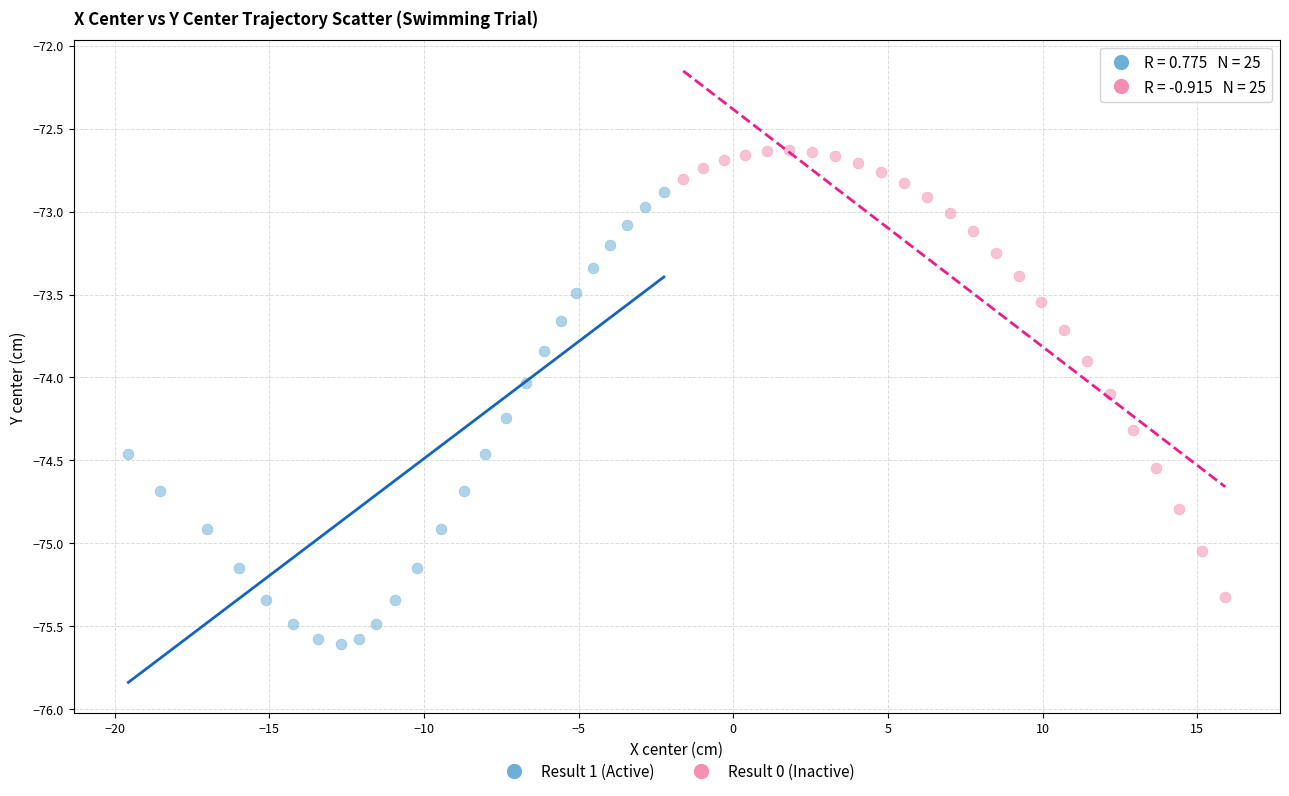

What are all the series names shown in the legend?

Result 1 (Active), Result 0 (Inactive)